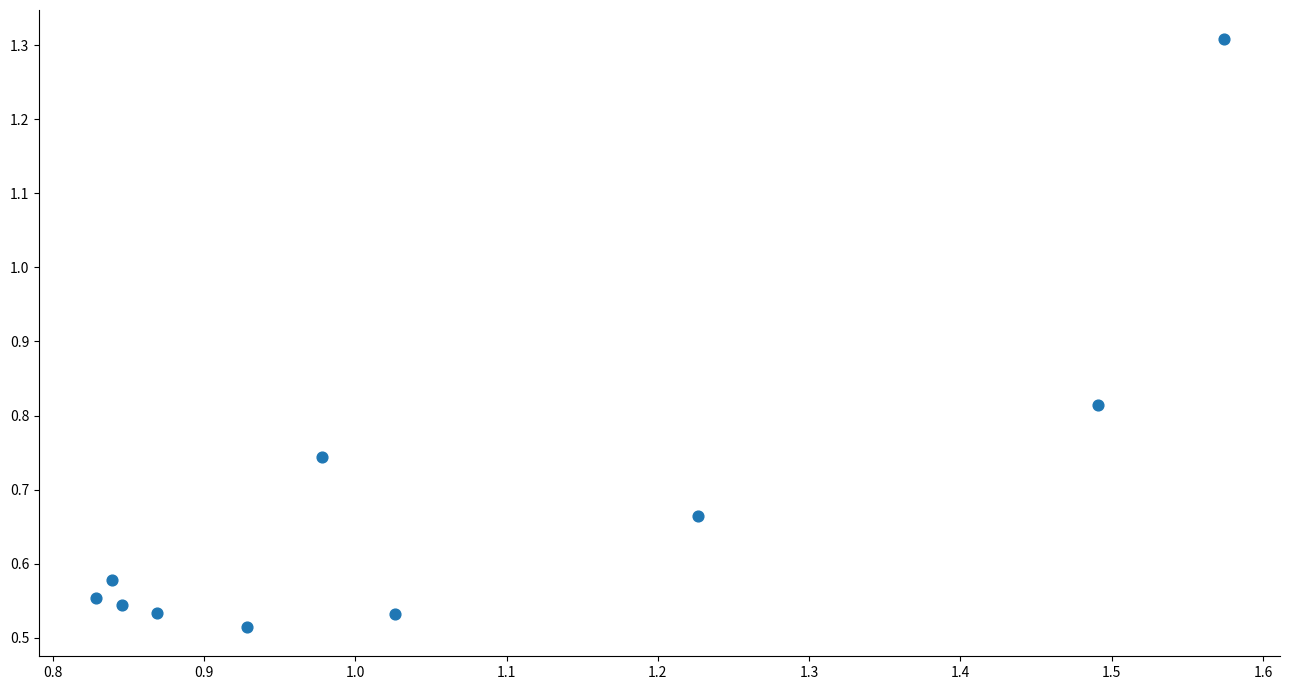

What is the average X value?

1.1